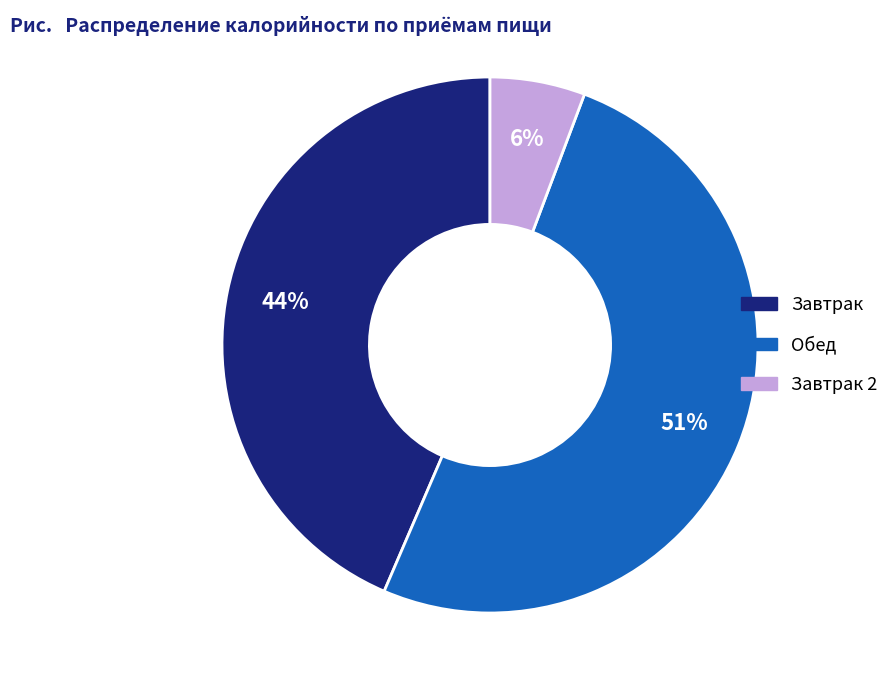

To the nearest percent, what is the average slice percentage?

33%